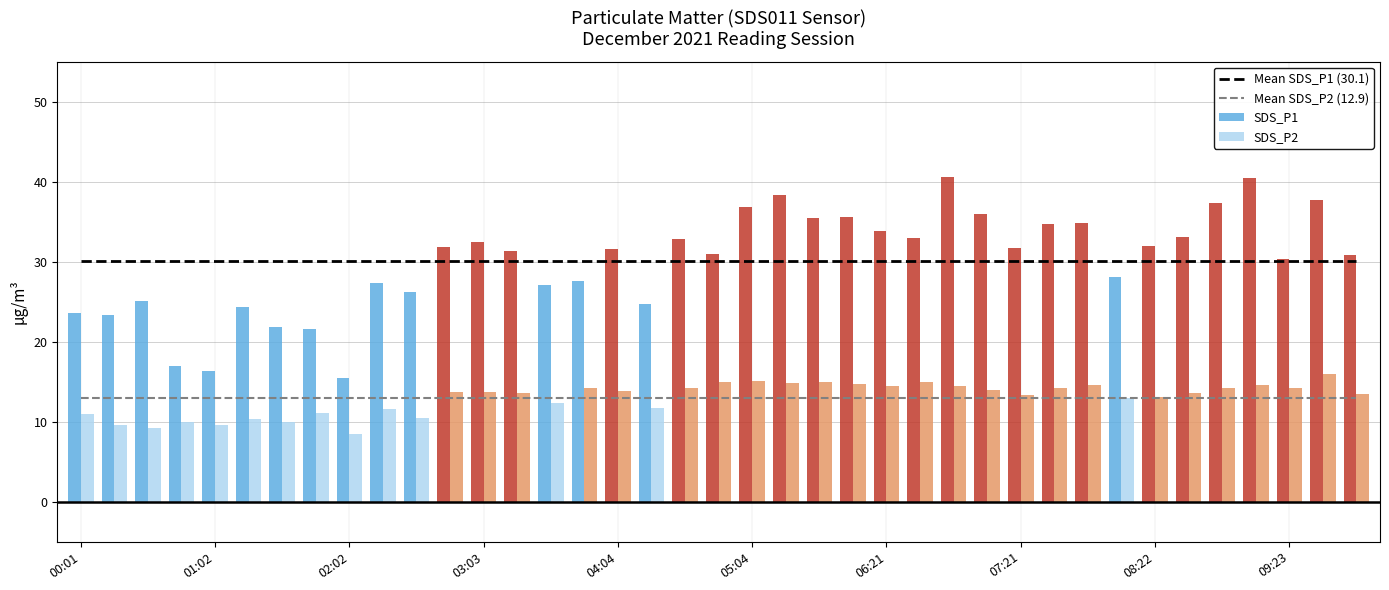

Rank the series by their maximum value, from lowest to highest.

Mean SDS_P2 (12.9), SDS_P2, Mean SDS_P1 (30.1), SDS_P1